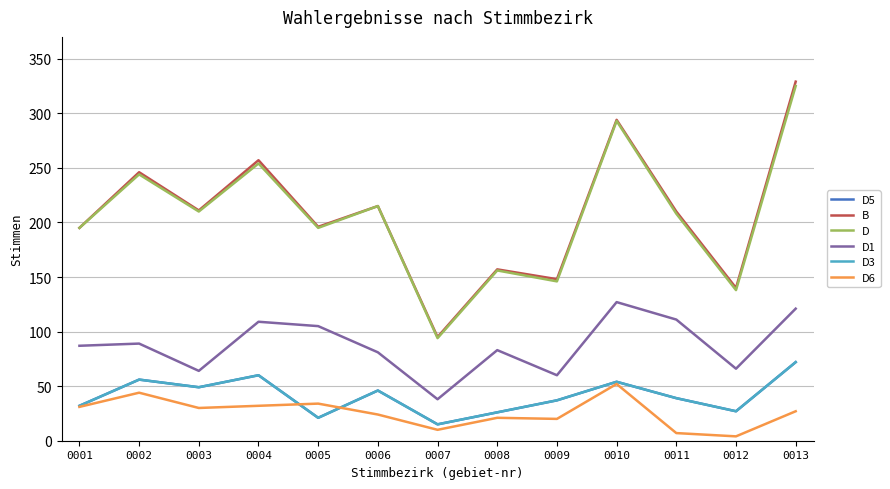

Does the chart display data point markers on the line(s)?

No